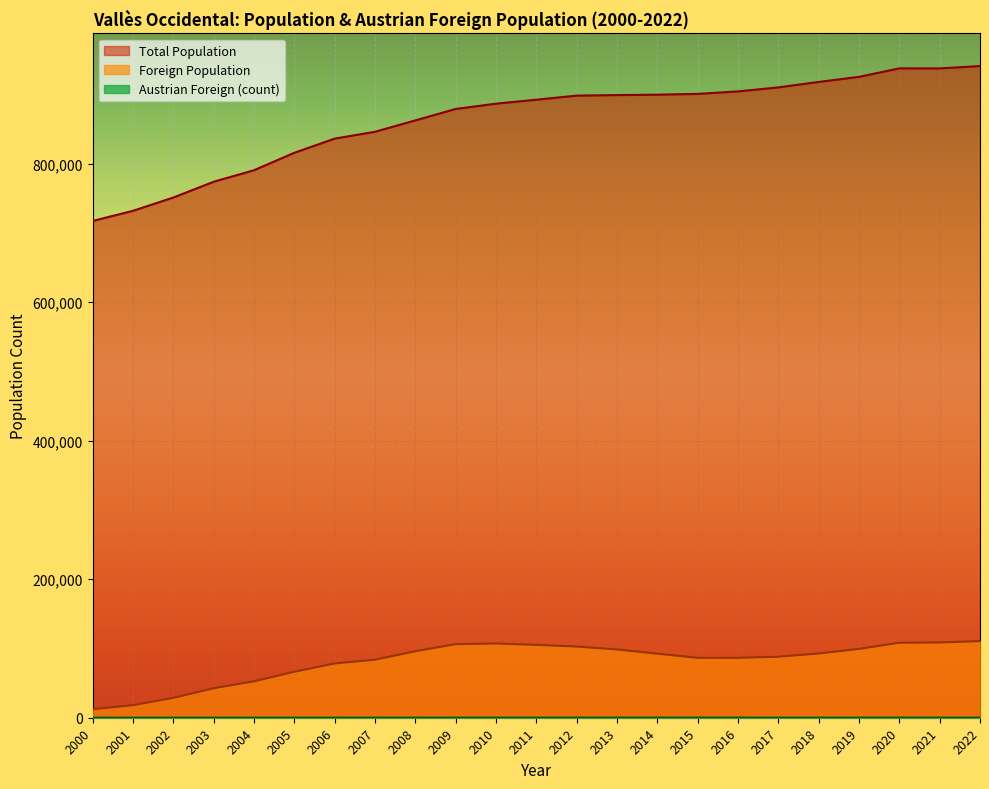

Read the Total Population value at 2006.

836077